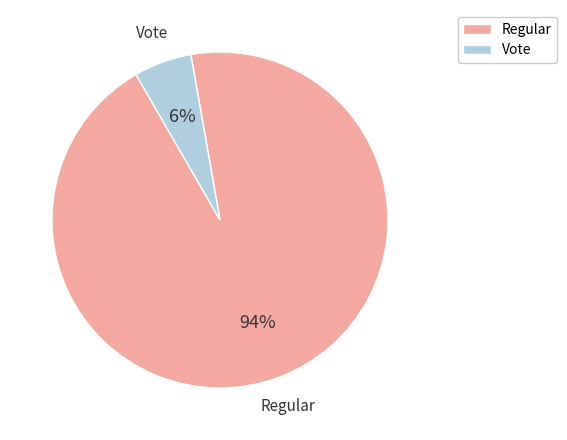

What is the majority slice?

Regular